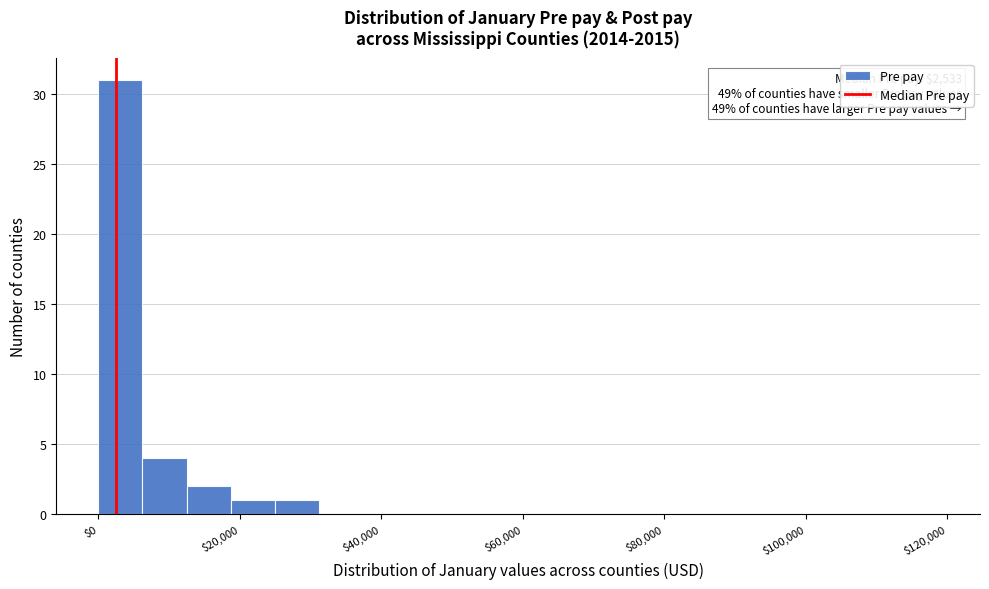

Read against the x-axis, roughly where is the centre of the tallest bar?

4000